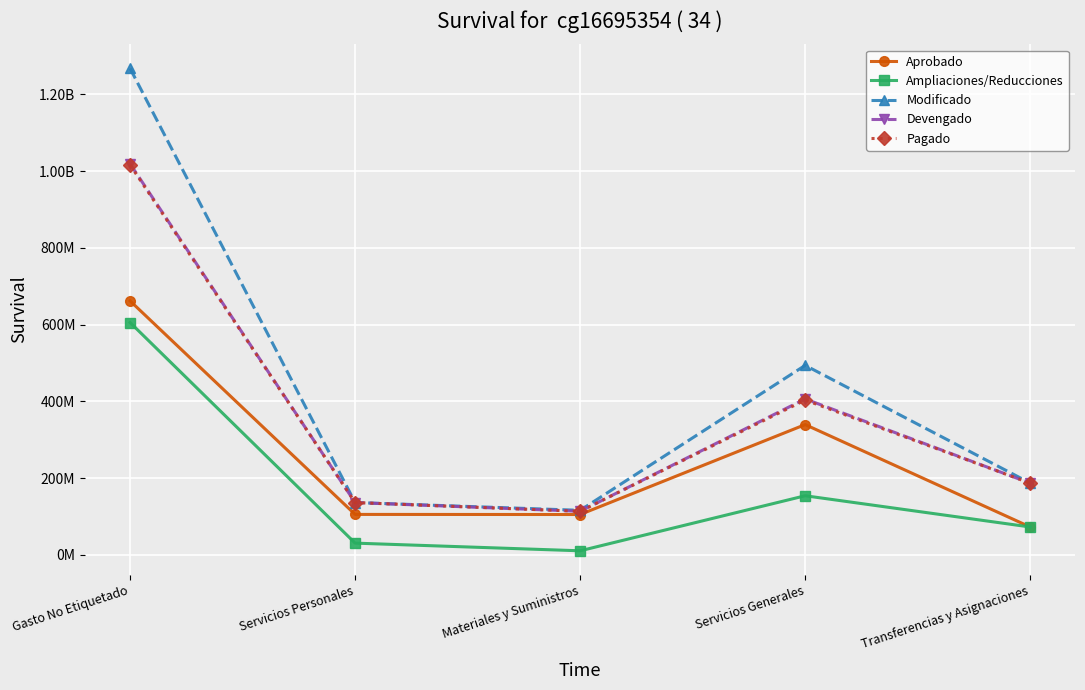

Reading left to right, list all the values displayed in this chart.

Aprobado: 661694385	105672958	105421525	339572938	72925752
Ampliaciones/Reducciones: 605468360	30905521	10926534	154286391	72925752
Modificado: 1267162745	136578479	116348059	493859329	187288394
Devengado: 1018772176	136578479	113817722	406420946	187035733
Pagado: 1015845660	136578479	113798393	403513759	187035733